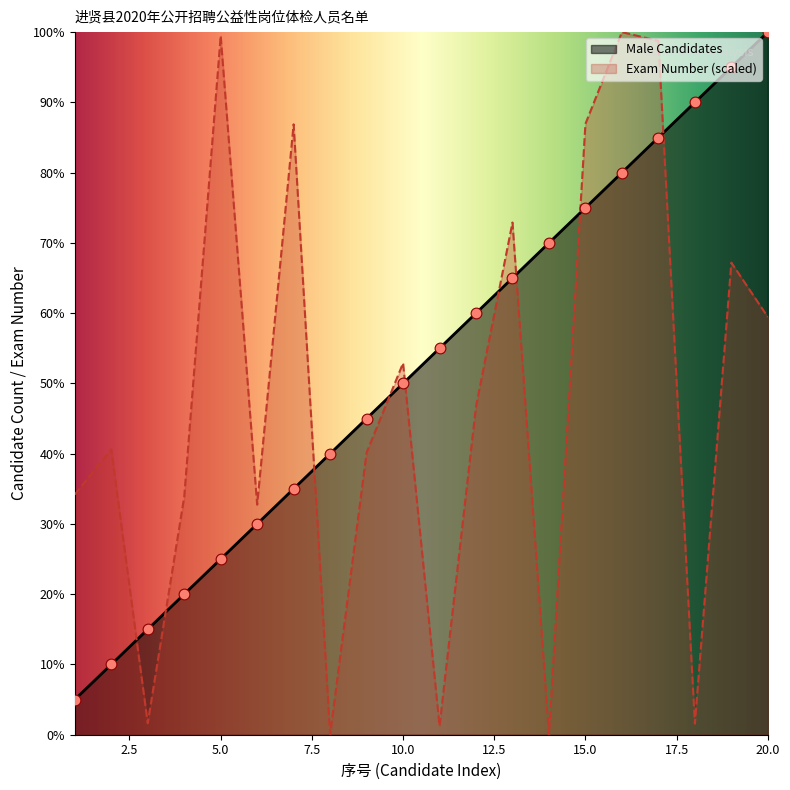

Is the value of Exam Number (scaled) at 12 greater than the value of Male Candidates at 20?

No